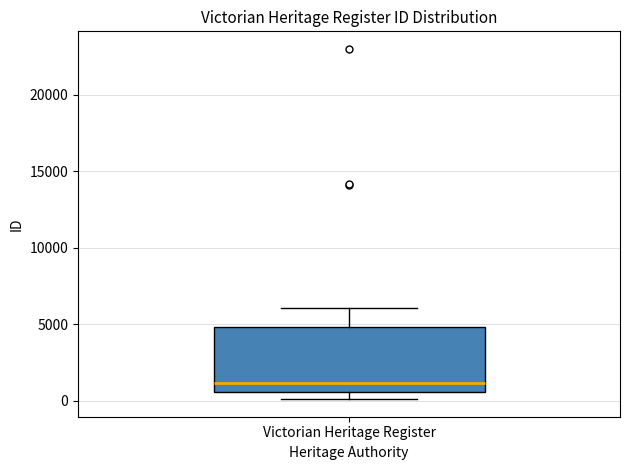

Where does the upper whisker of the box for Victorian Heritage Register end on the y-axis? The values are not printed on the chart, so give them approximately, as read against the axis.

6000